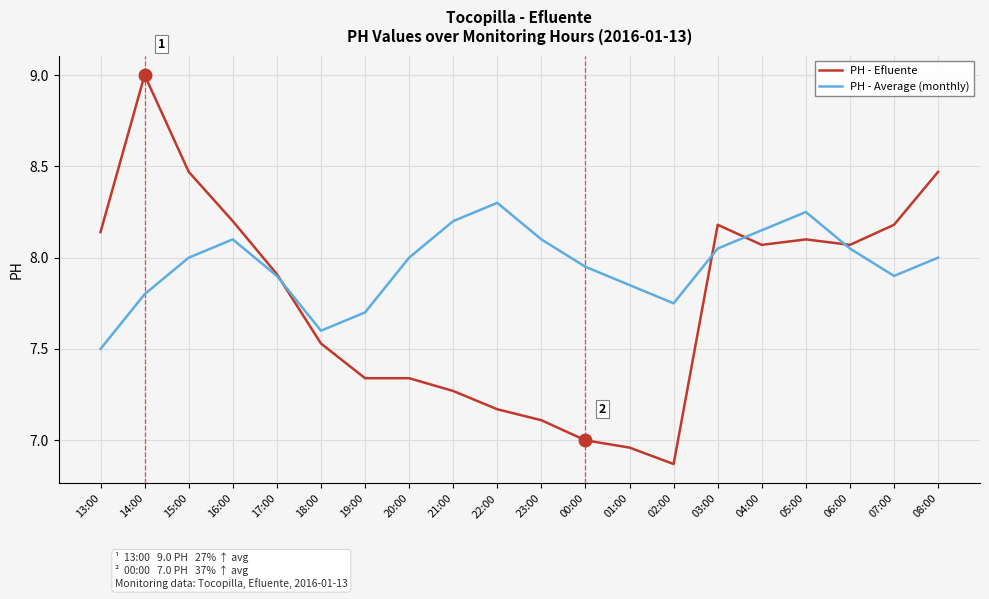

At which category is the sum across all series the highest?

14:00